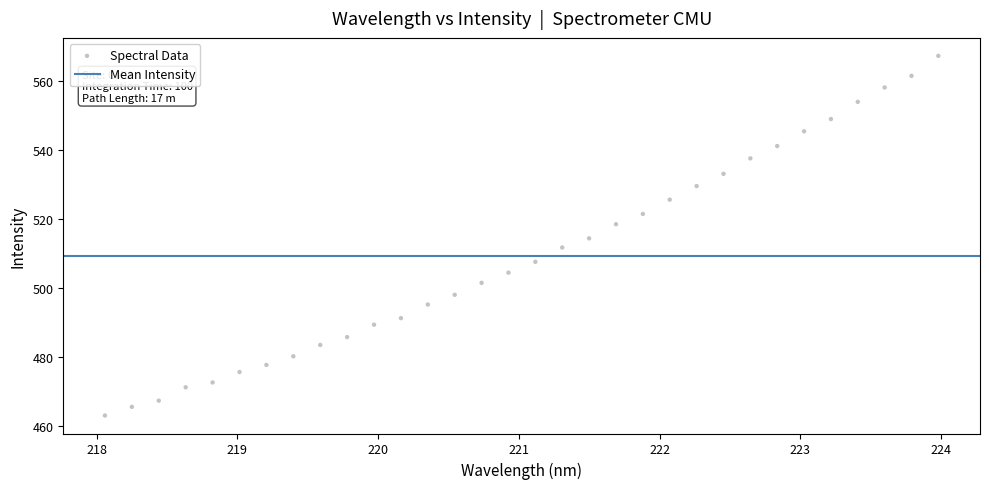

What is the range of Y values (max minus min)?

104.2